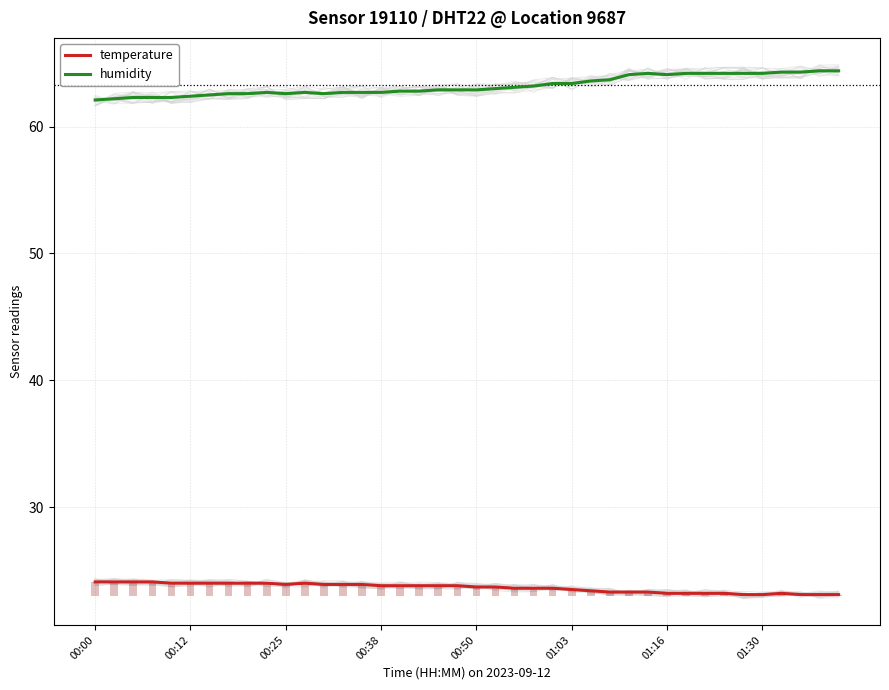

Which series has the largest total across all categories?

humidity